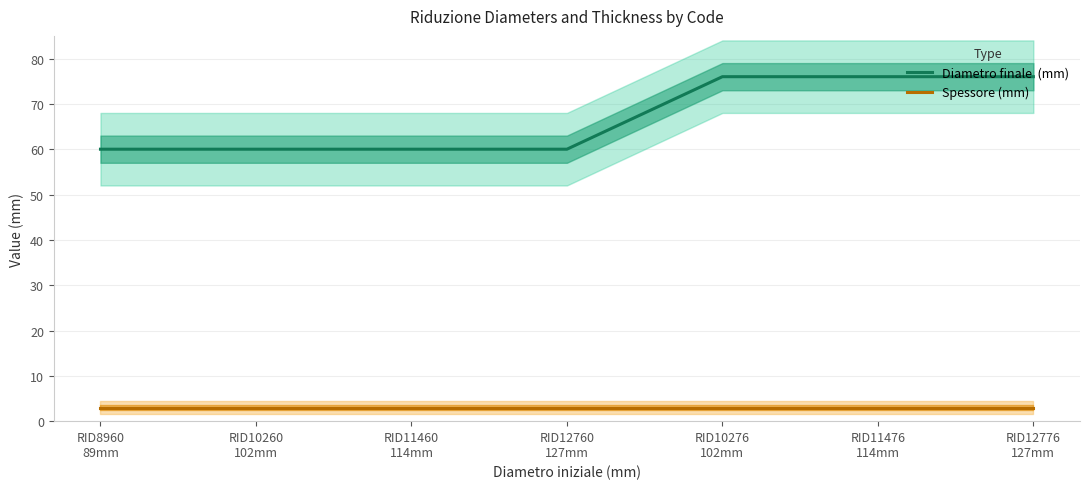

True or false: Diametro finale  (mm) has a value of 76 at RID11476
114mm.

True